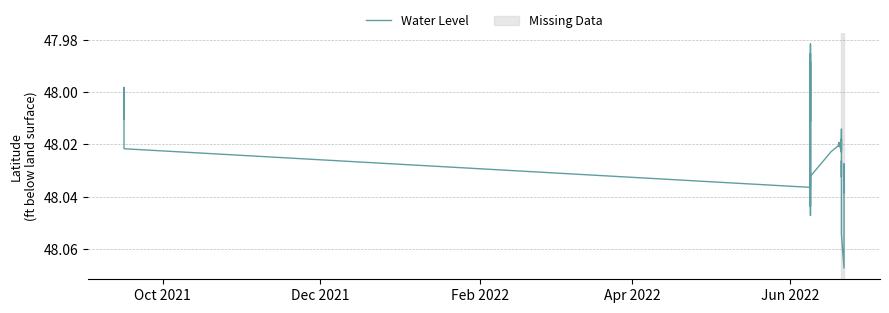

How many points are higher than both their immediate neighbors (excluding endpoints)?

9